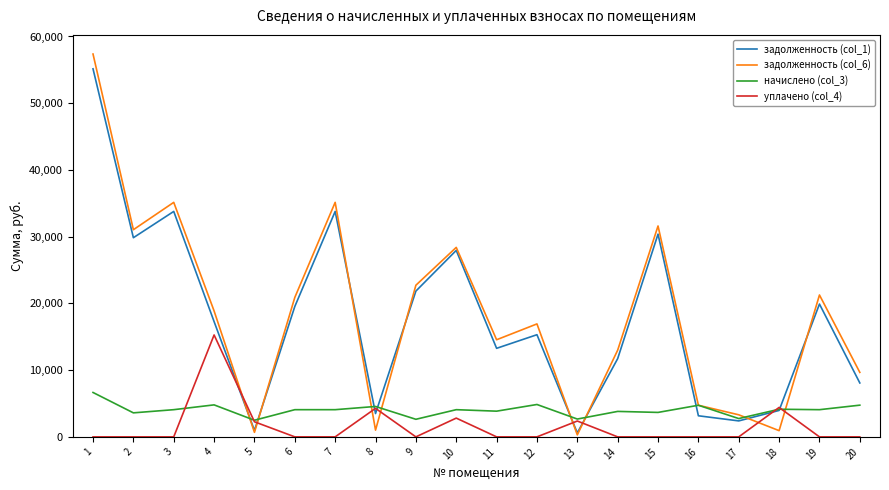

What is the difference between the maximum and second lowest values in the начислено (col_3) series?

4017.6